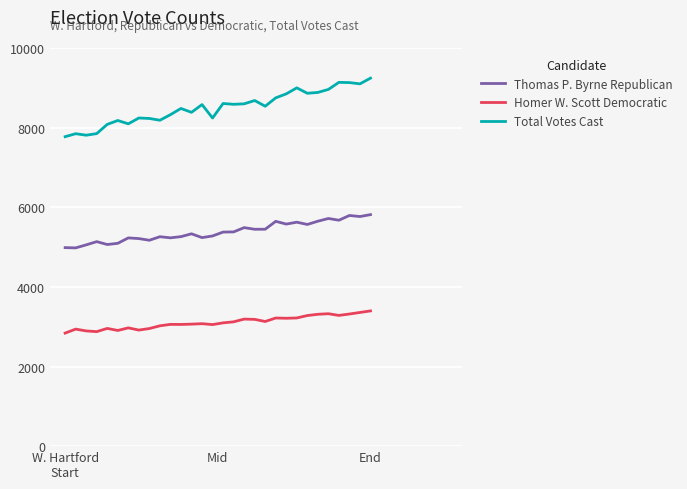

True or false: Thomas P. Byrne Republican and Homer W. Scott Democratic intersect in this chart.

False